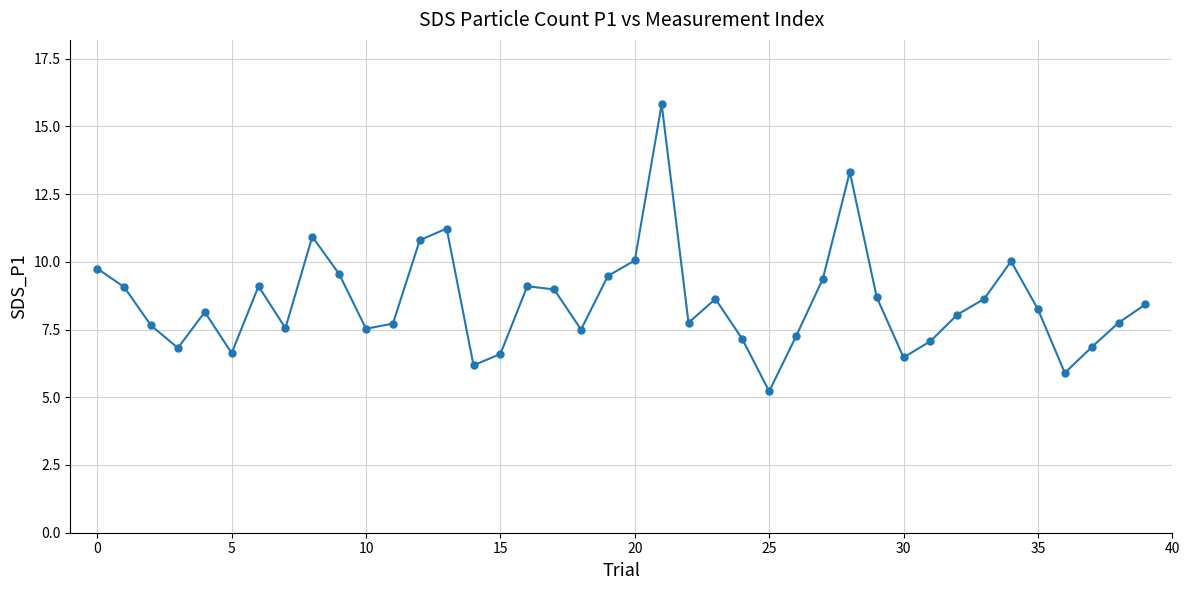

What is the value of the 5th point from the left?

8.2